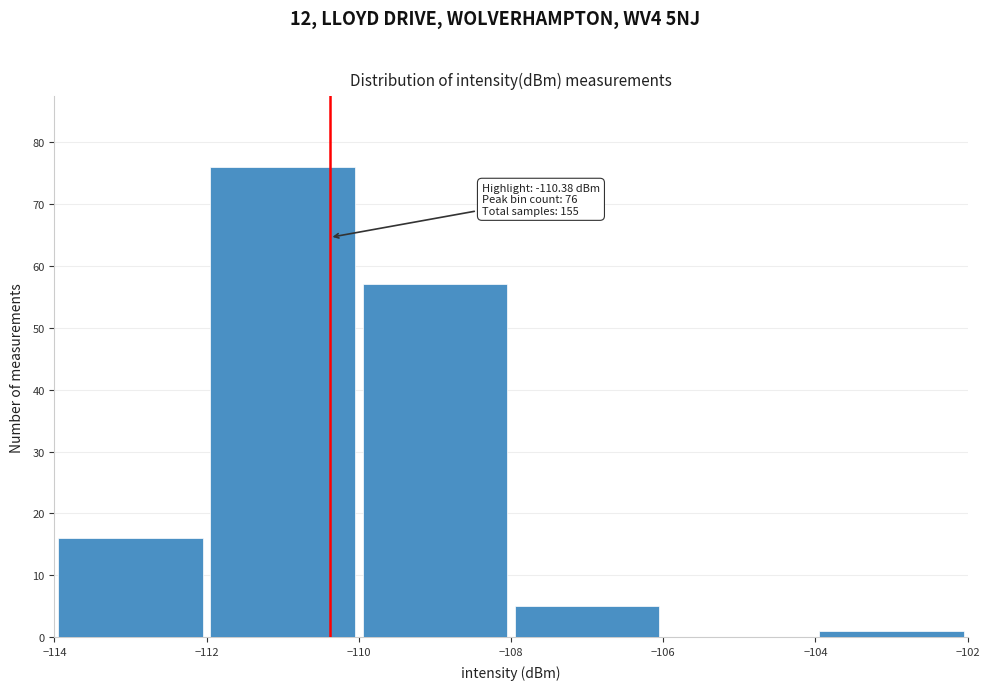

Which range on the x-axis has the tallest bar?

-112 to -110